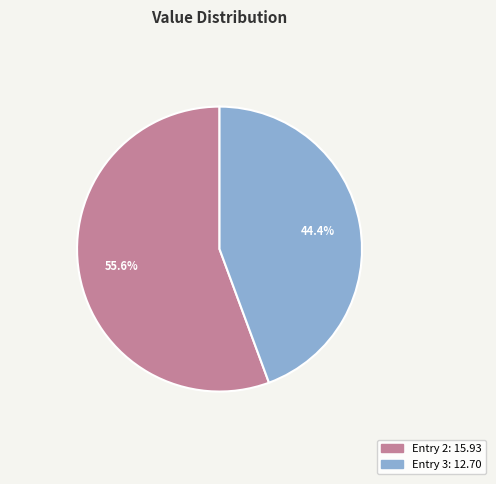

Is there a majority slice in this chart?

Yes